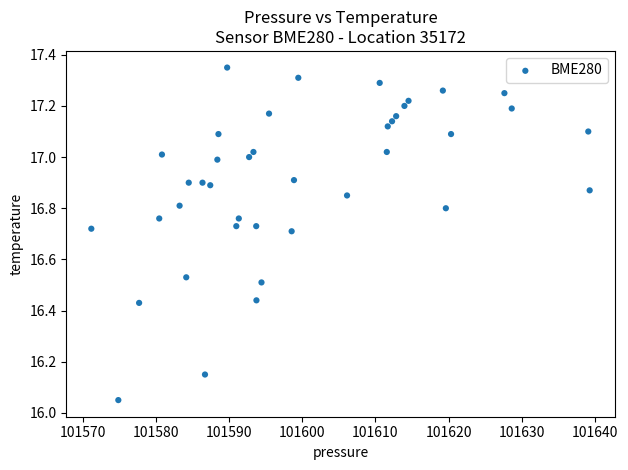

What is the range of X values (max minus min)?

68.1